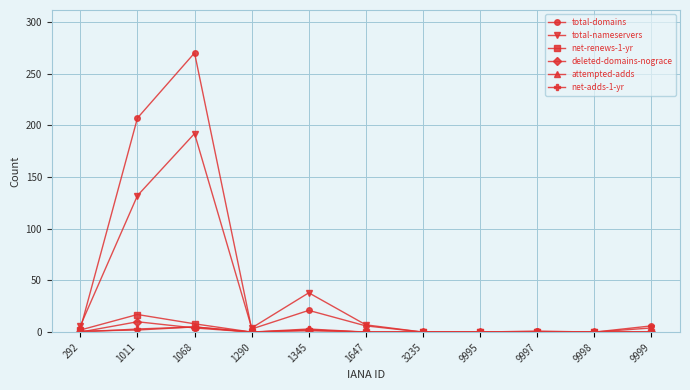

What is the difference between the second highest and minimum values in the deleted-domains-nograce series?

4